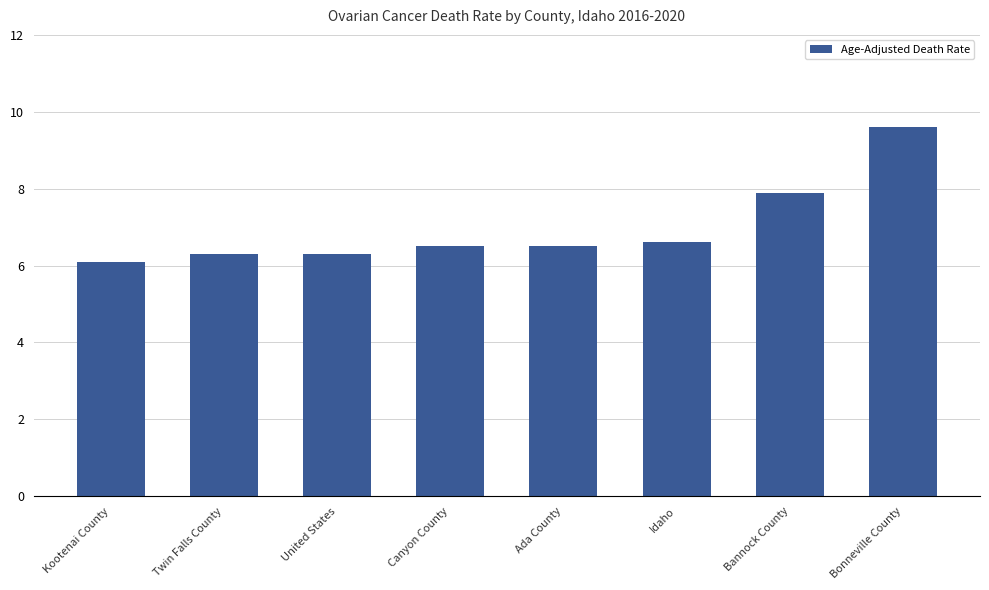

How many bars are there in total?

8